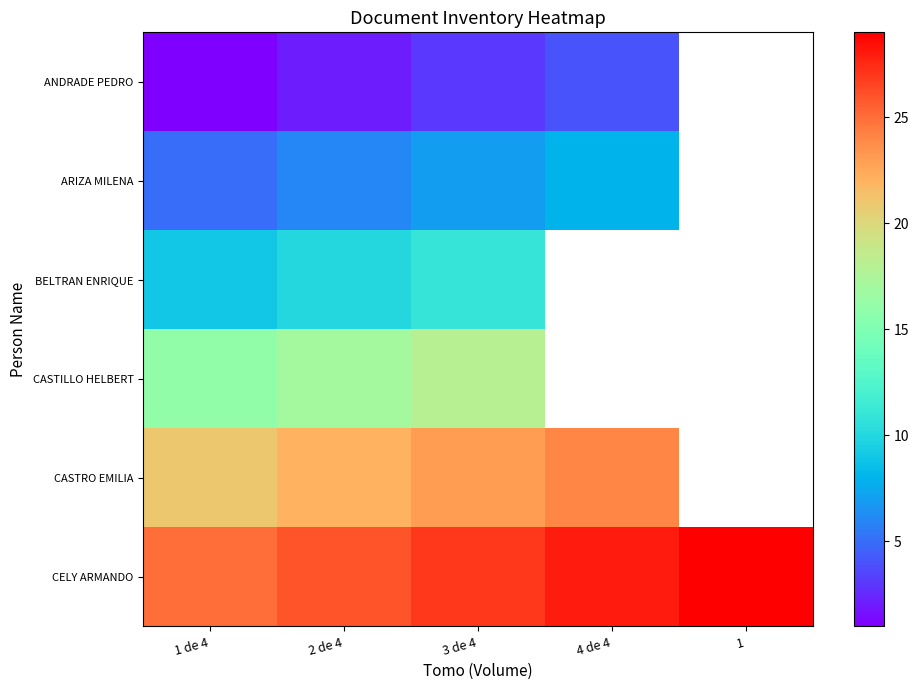

Read the CASTILLO HELBERT value at 1 de 4.

16.0